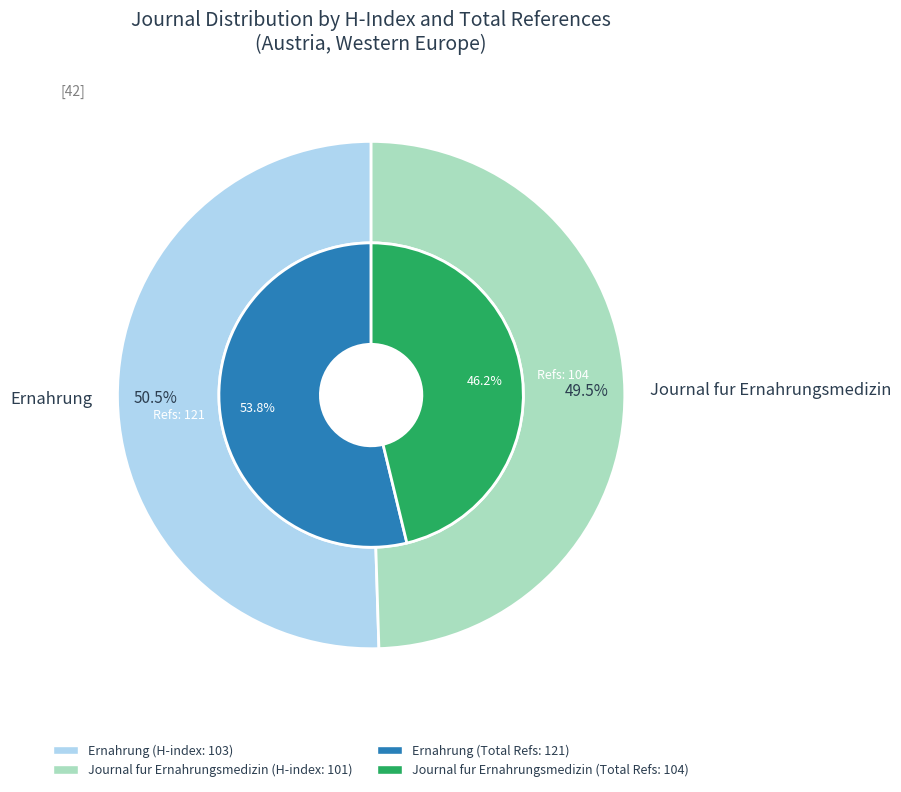

How many segments does this pie chart have?

2